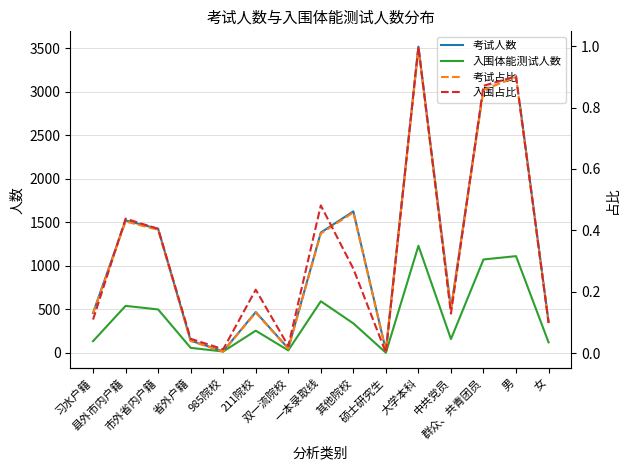

Is it true that 入围体能测试人数 equals 332.9 at 211院校?

False